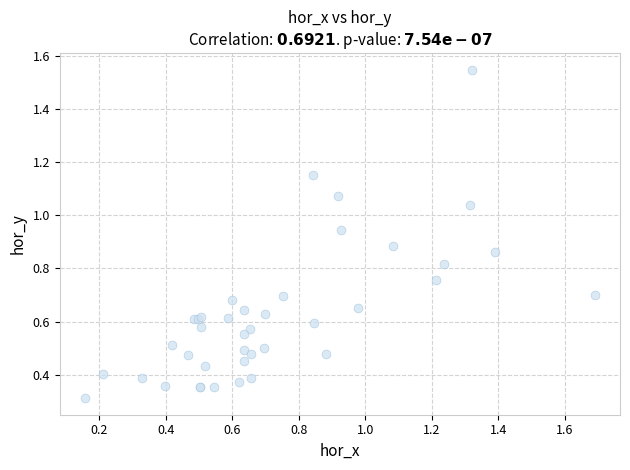

What Y value in the scatter plot is closest to 0?

0.3